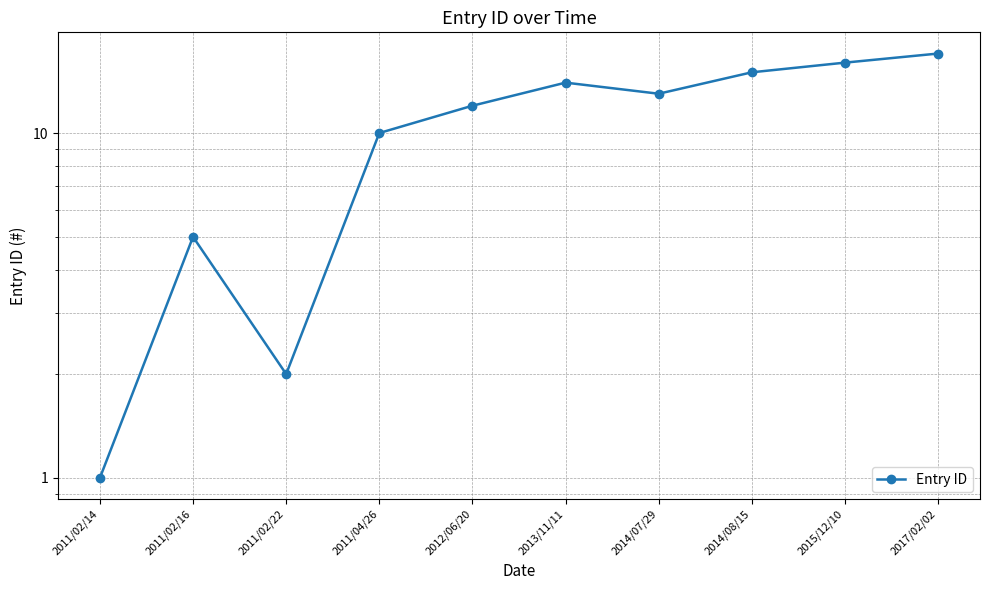

Is it true that the value at 2014/07/29 is 7?

False